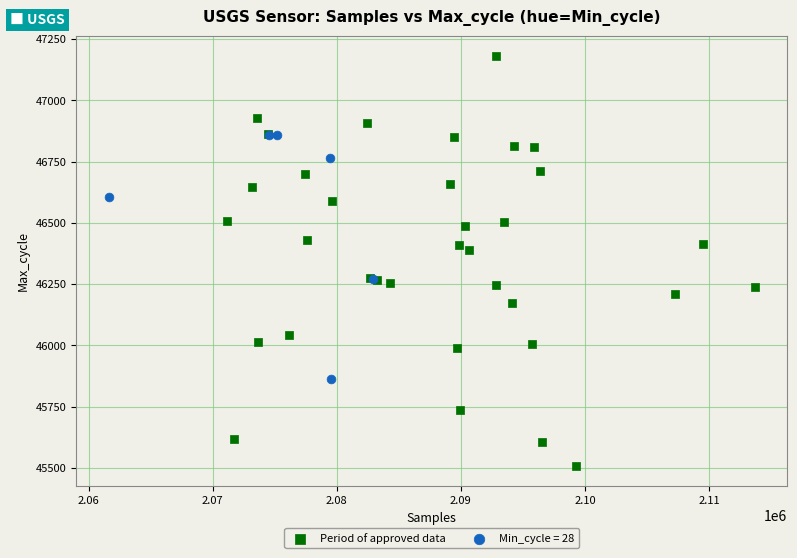

Which series has the largest Y range (max minus min)?

Period of approved data